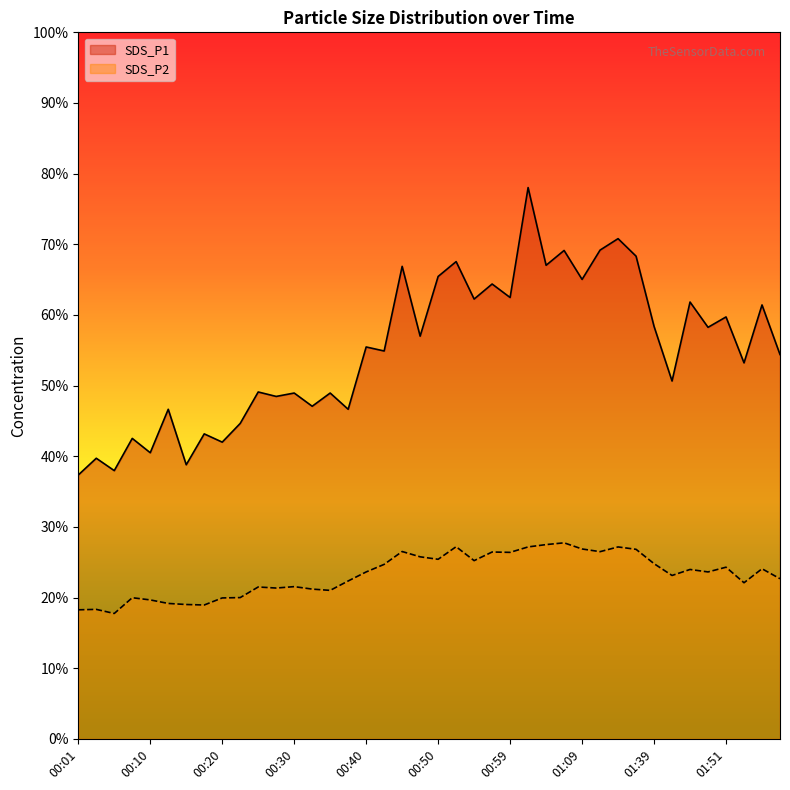

What is the sum of the SDS_P1 values at 00:45 and 01:39?

125.3